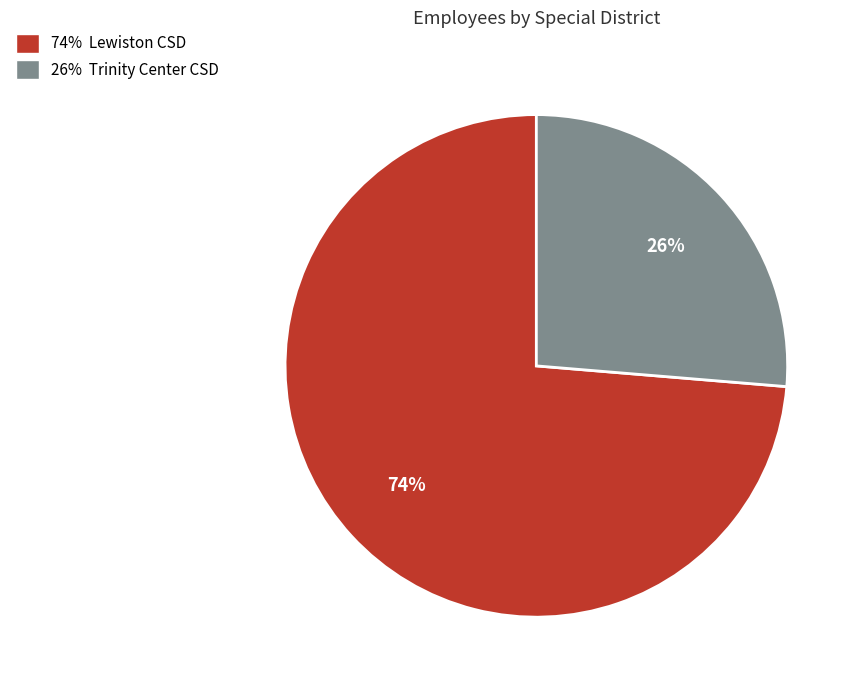

What percentage is the 74% Lewiston CSD slice, to the nearest percent?

74%